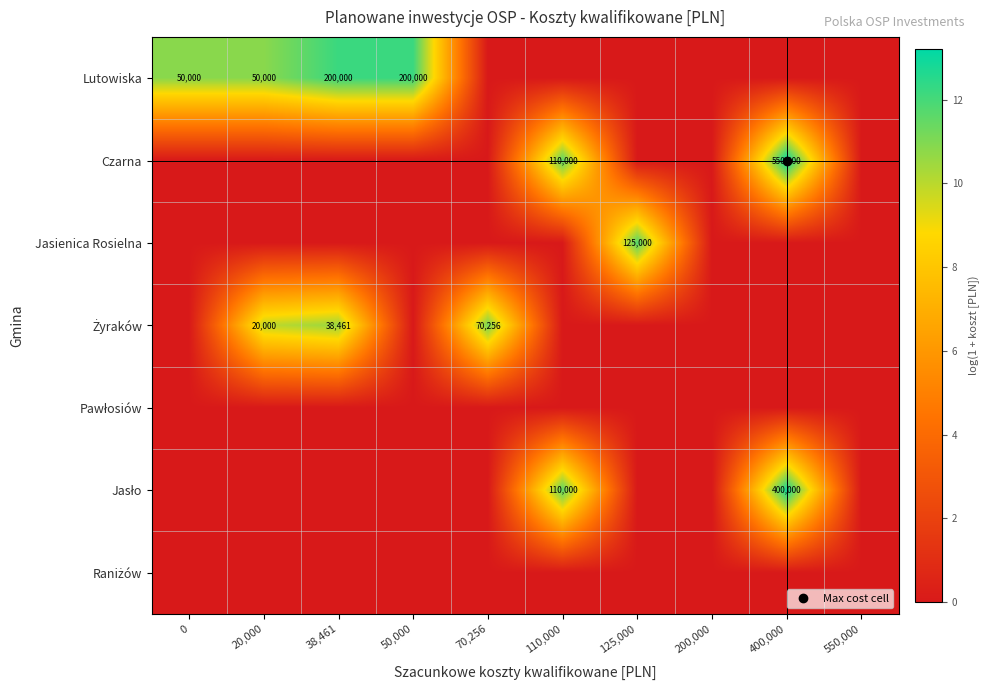

What is the difference between the Żyraków values at 70,256 and 0?

11.2